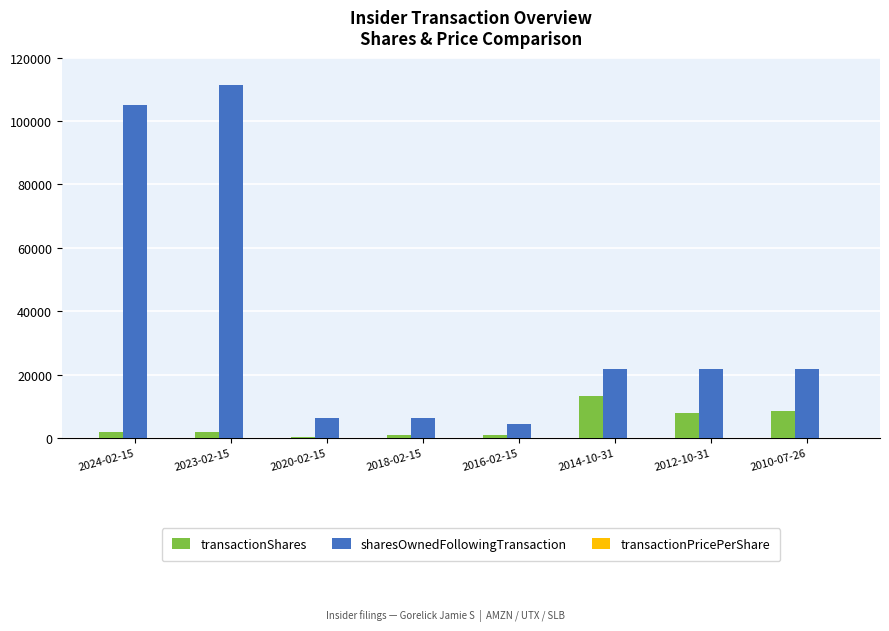

Which series has the largest total across all categories?

sharesOwnedFollowingTransaction